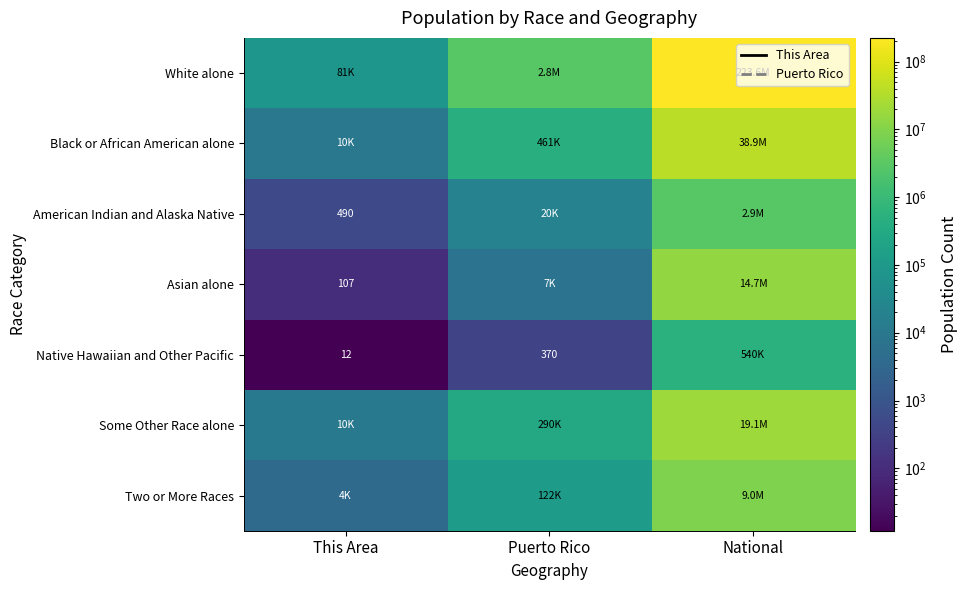

Is it true that Native Hawaiian and Other Pacific equals 370 at Puerto Rico?

True